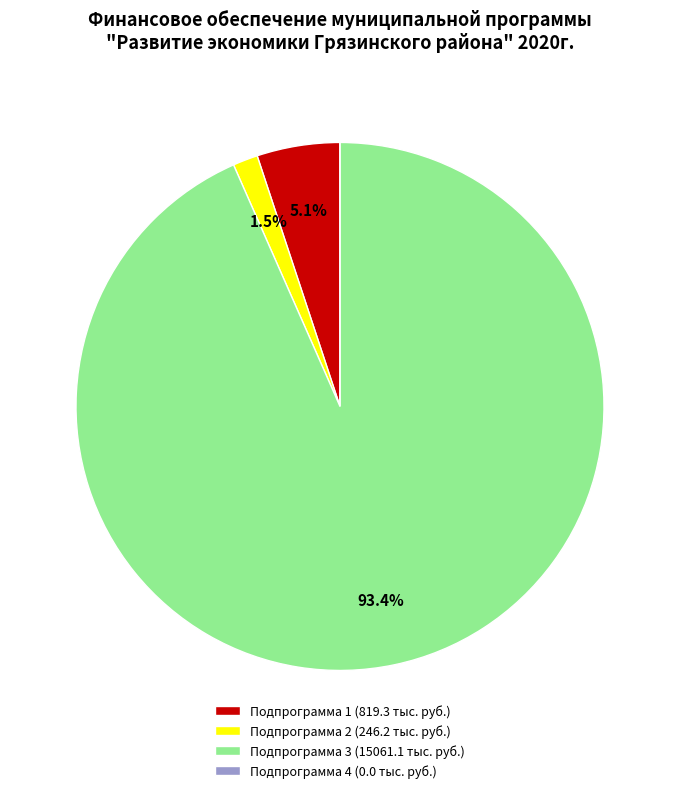

Is there any slice that represents more than half of the pie?

Yes